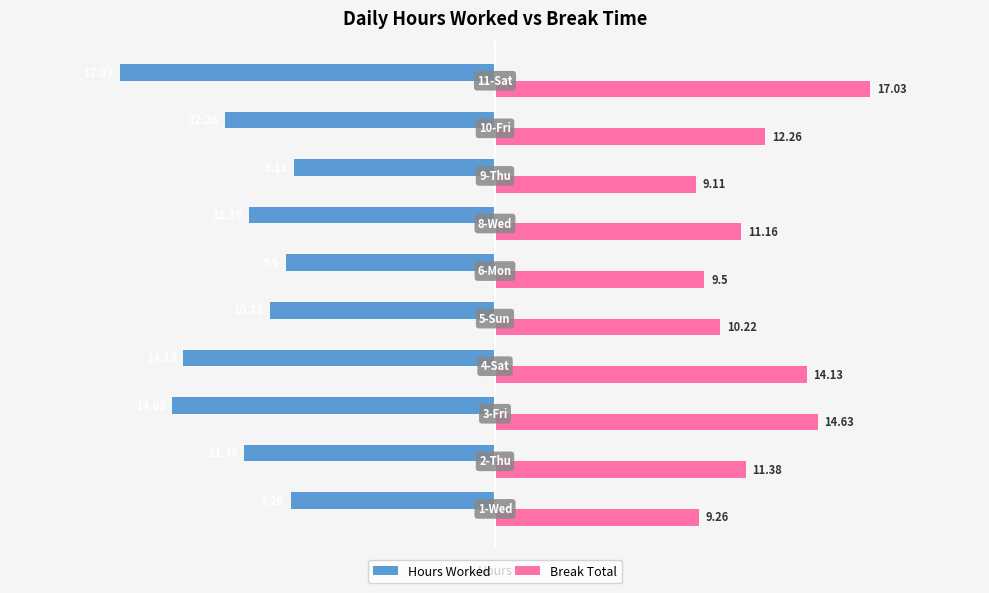

Is the value of Hours Worked at 10-Fri greater than the value of Break Total at 3-Fri?

No